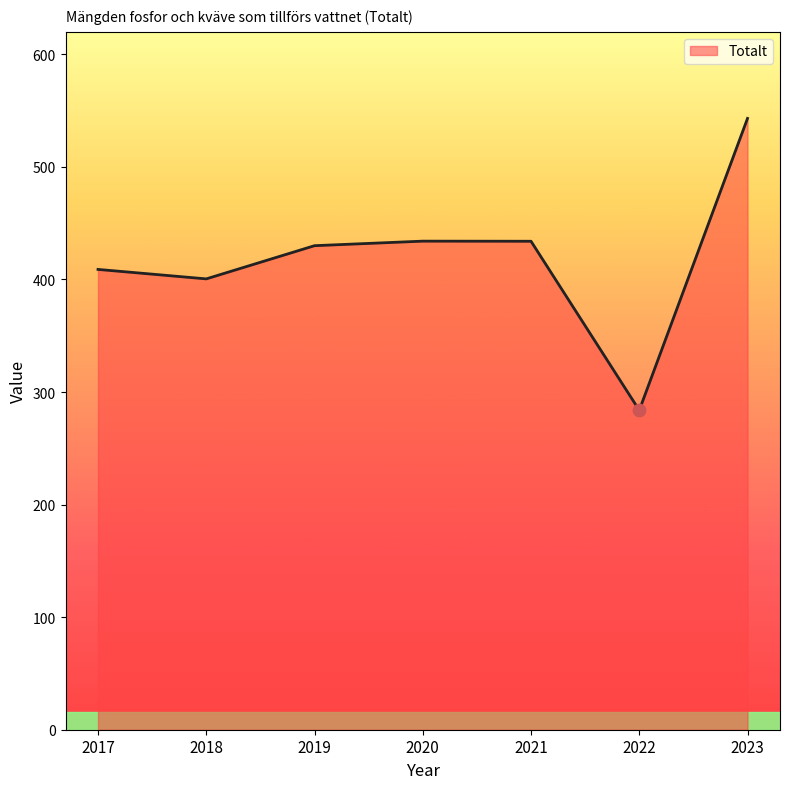

Between 2018 and 2022, which is larger?

2018